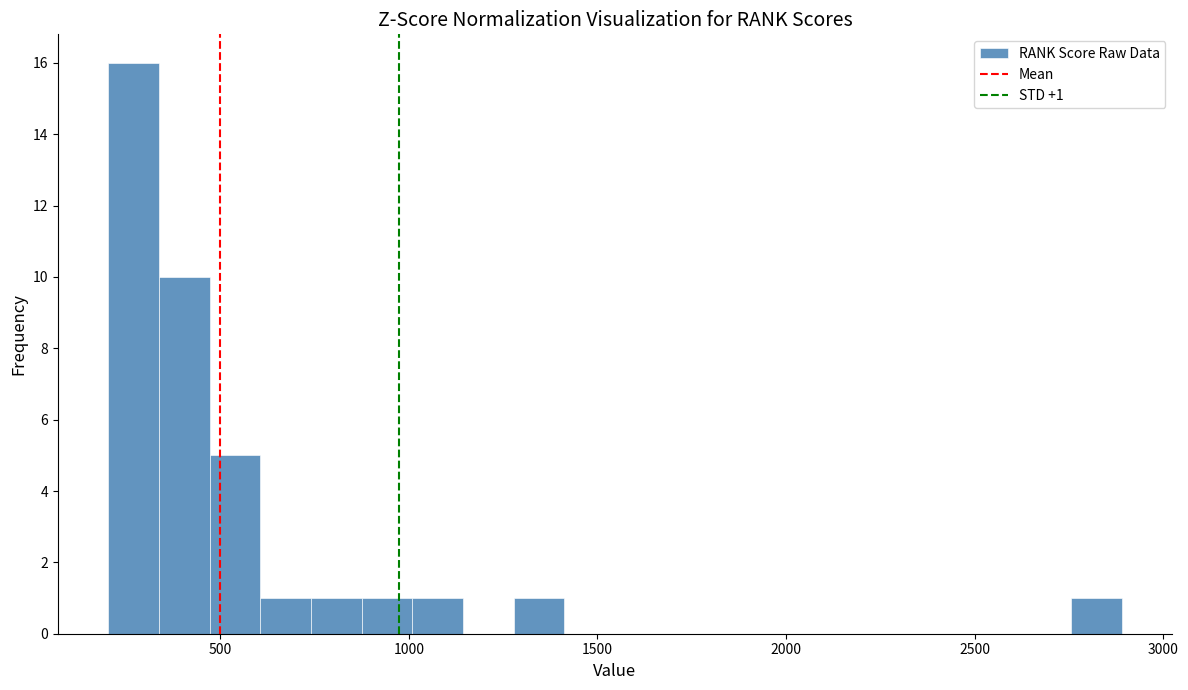

Read against the x-axis, roughly where is the centre of the tallest bar?

250